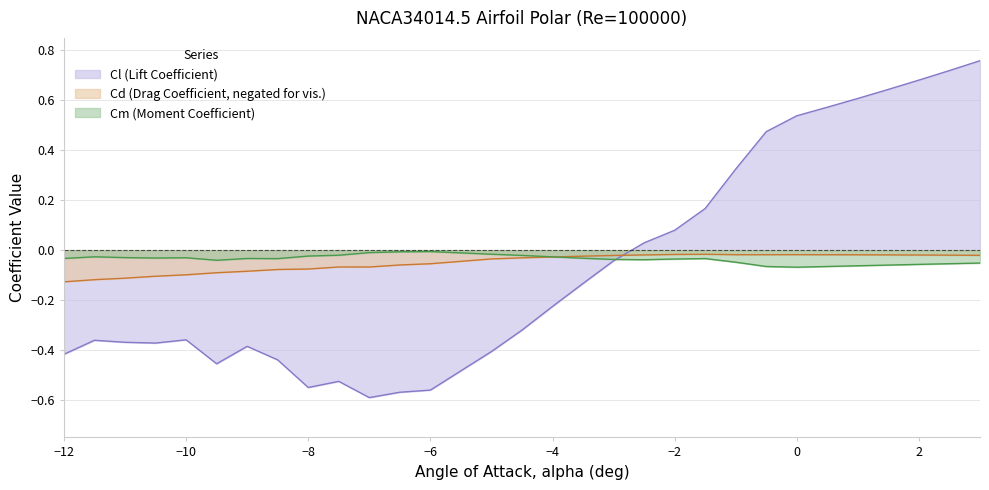

List the labels in order of Cd value, smallest first.

-12, -11.5, -11, -10.5, -10, -9.5, -9, -8.5, -8, -7, -7.5, -6.5, -6, -5, -4.5, -4, -3.5, -3, 3, 2.5, 2, -2.5, 1.5, 1, 0.5, -0.5, -1, 0, -2, -1.5